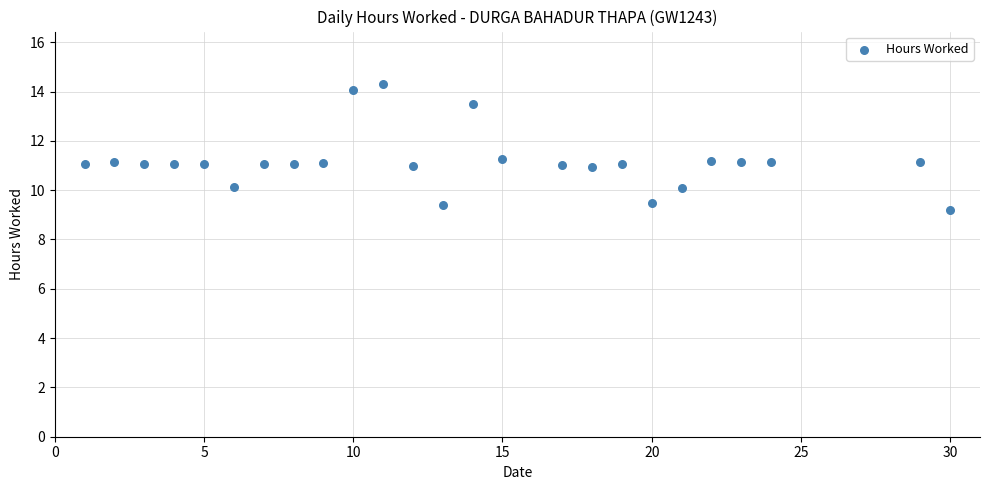

What is the range of Y values (max minus min)?

5.1